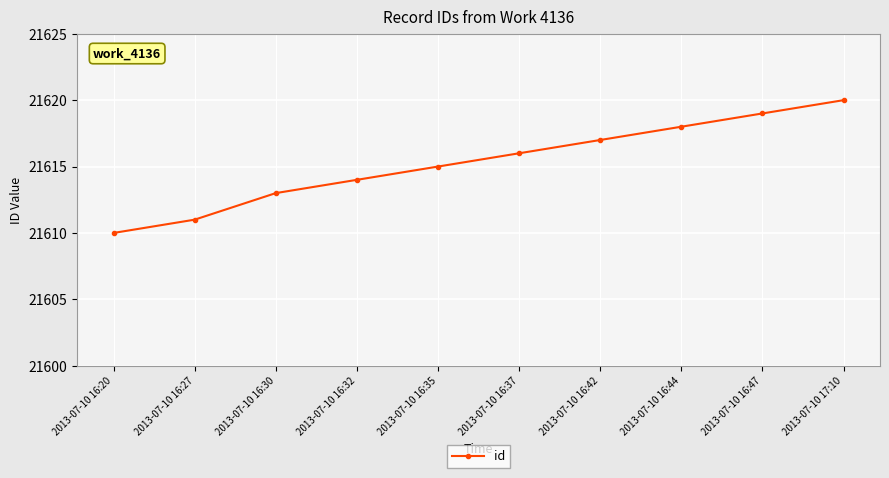

Approximately how many times larger is the value at 2013-07-10 16:47 compared to 2013-07-10 16:35?

1.0